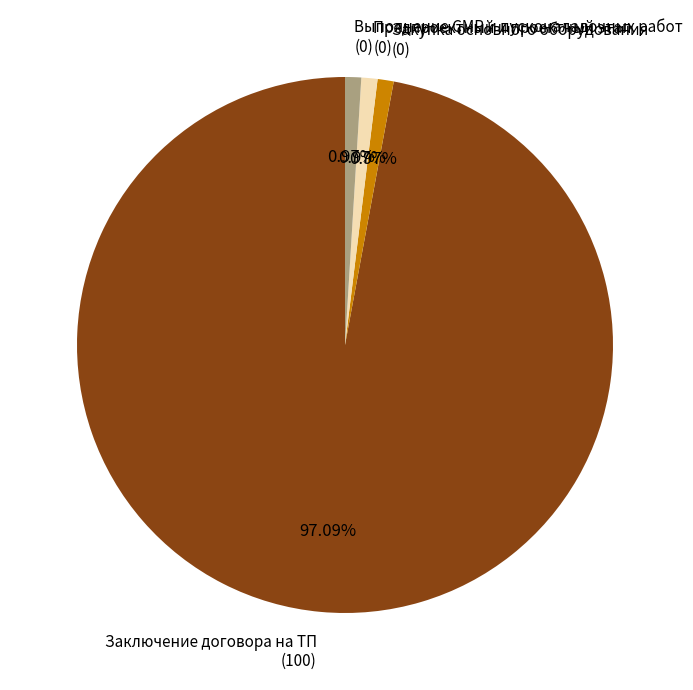

Which category accounts for the majority?

Заключение договора на ТП (100)